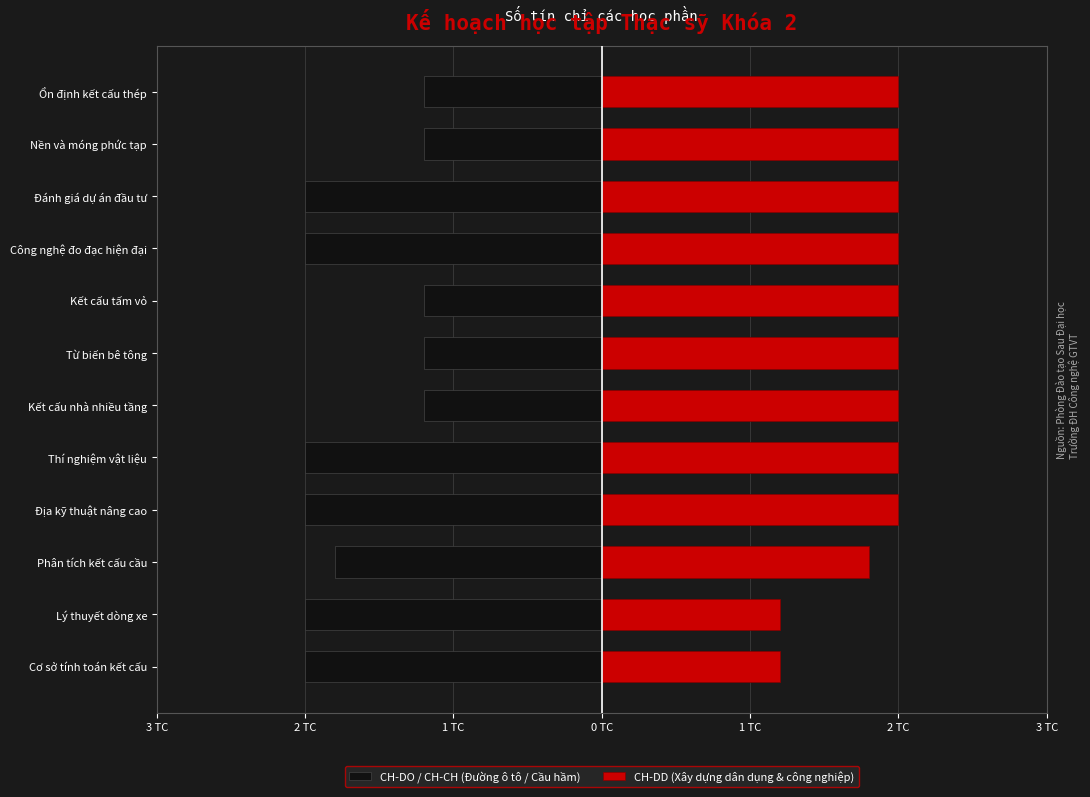

What is the difference between the maximum and minimum values in the CH-DO / CH-CH (Đường ô tô / Cầu hầm) series?

0.8